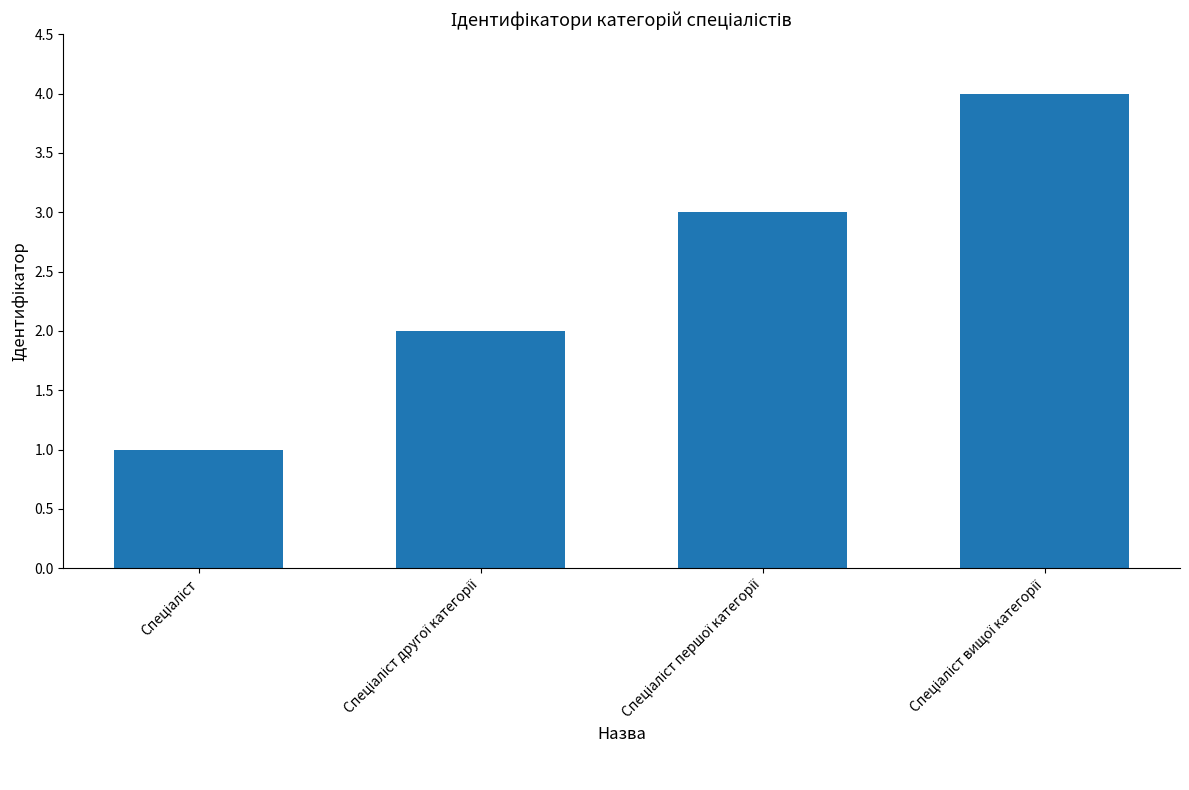

What is the maximum value shown in the chart?

4